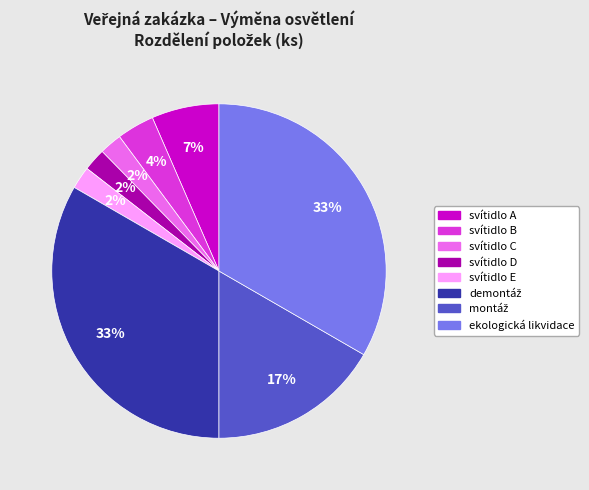

Is there a majority slice in this chart?

No